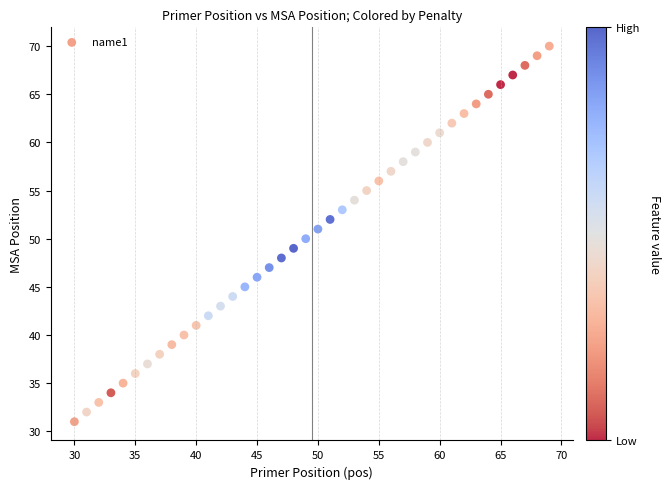

What is the range of X values (max minus min)?

39